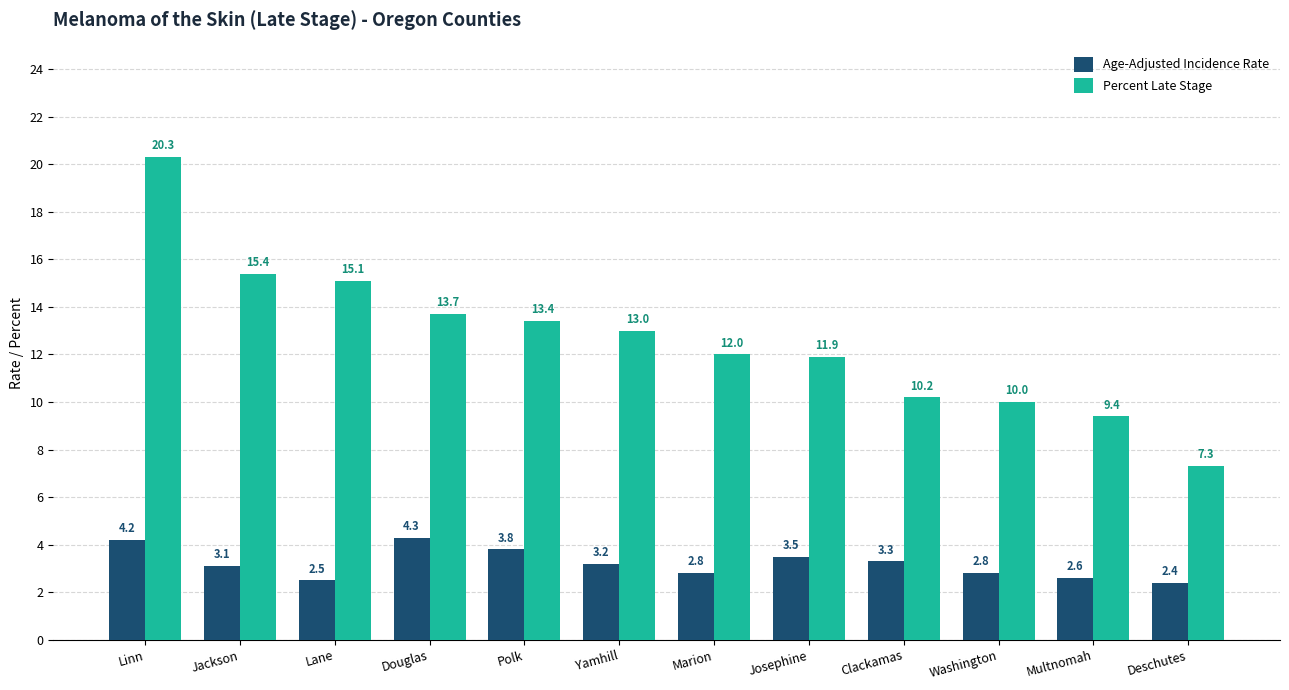

Is the value of Age-Adjusted Incidence Rate at Douglas greater than the value of Percent Late Stage at Jackson?

No